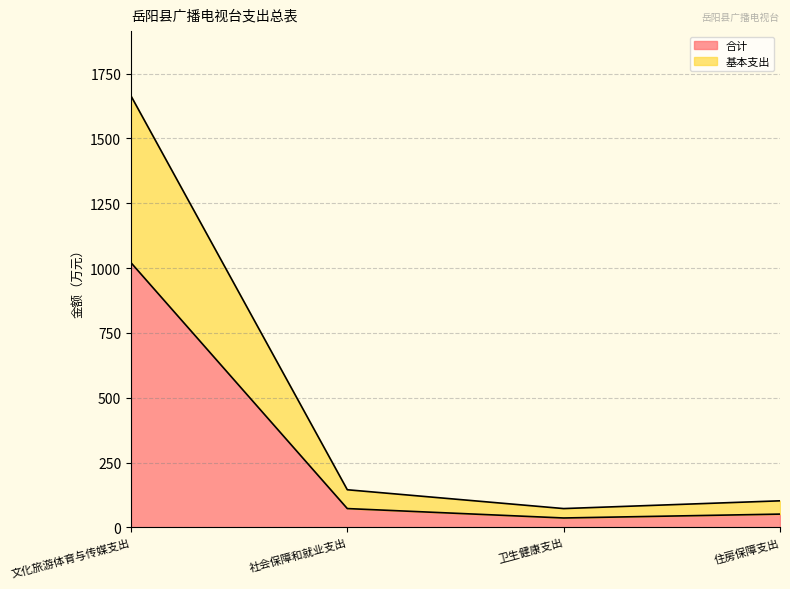

At how many categories does at least one series exceed 1029?

1